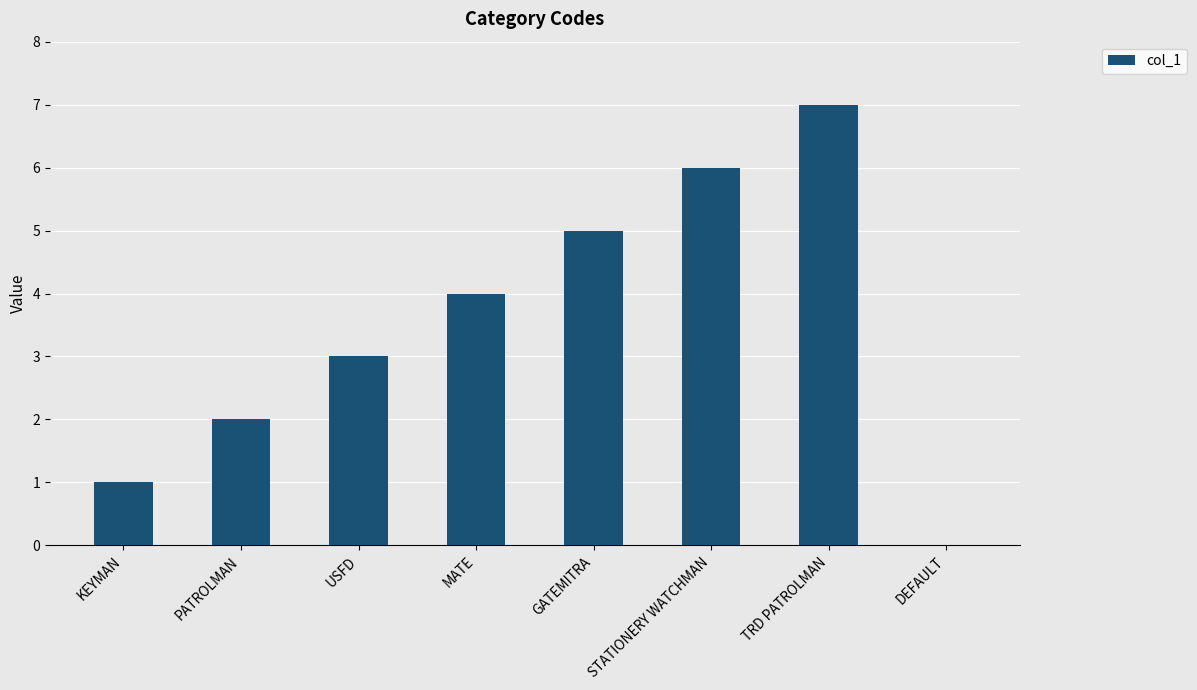

How many values are between 2 and 6?

5